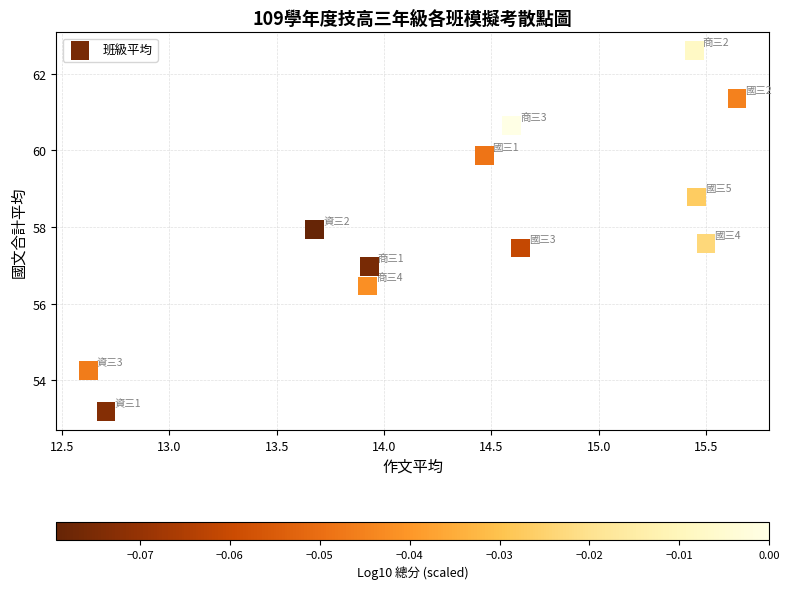

What is the average X value?

14.4